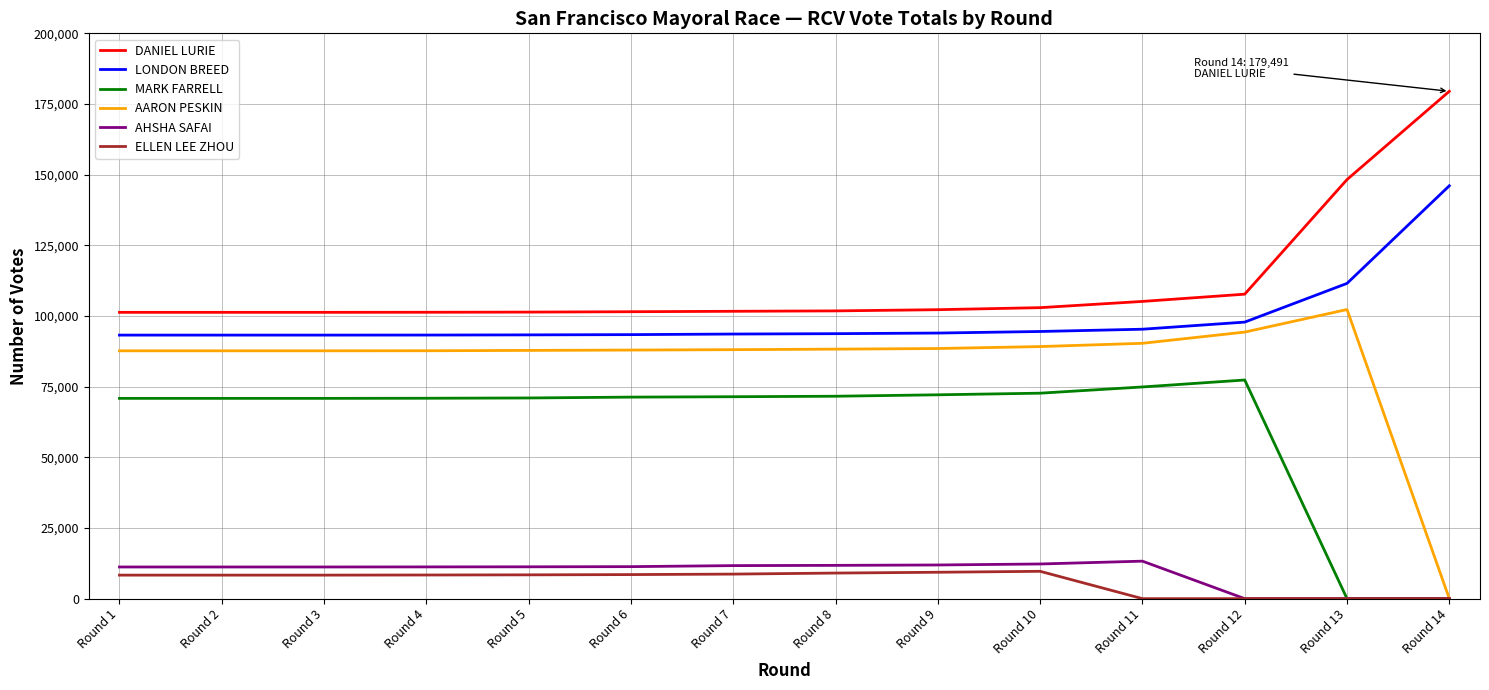

Which label corresponds to the largest value in the chart?

Round 14